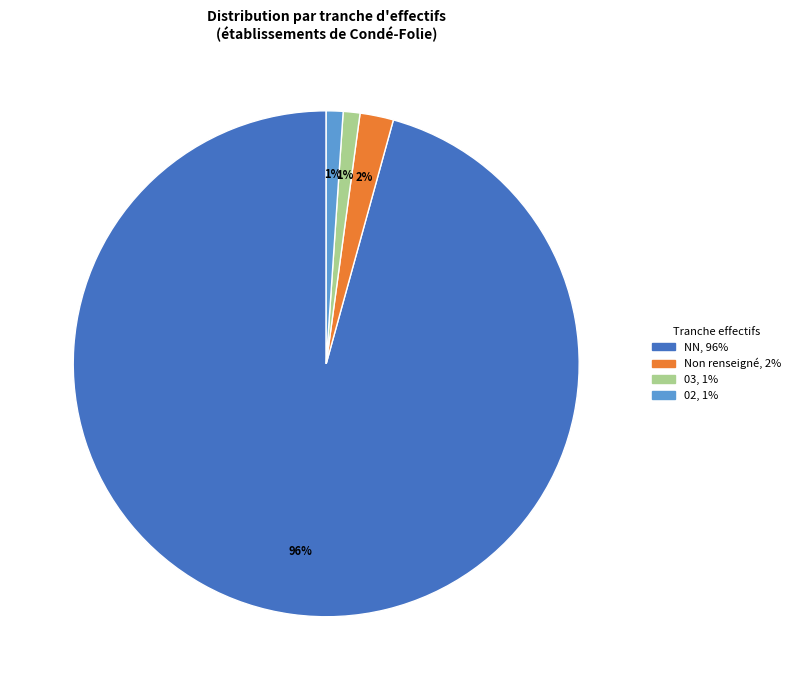

How many slices are in this pie chart?

4